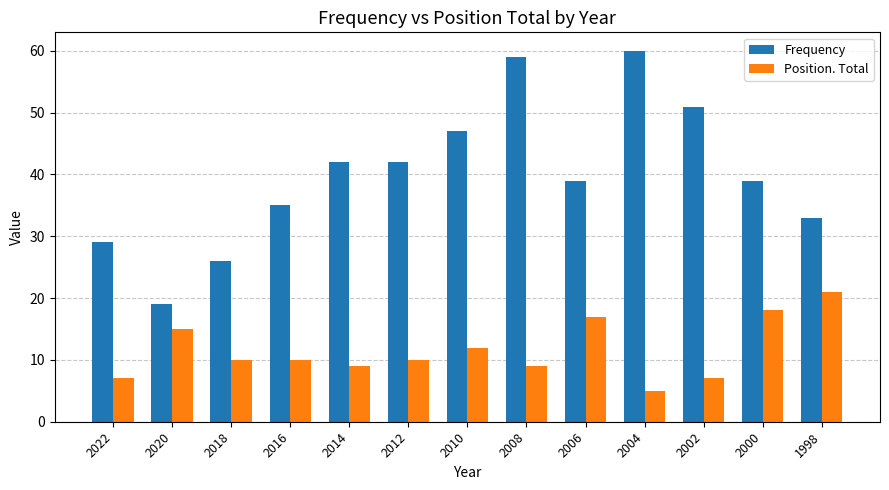

What is the average value of the Frequency series?

40